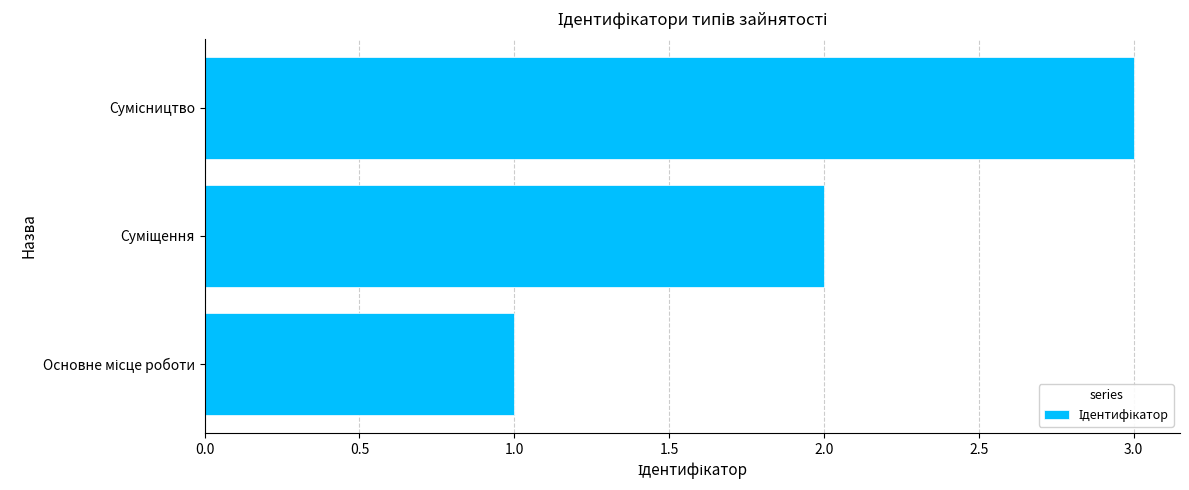

What is the sum of all values?

6